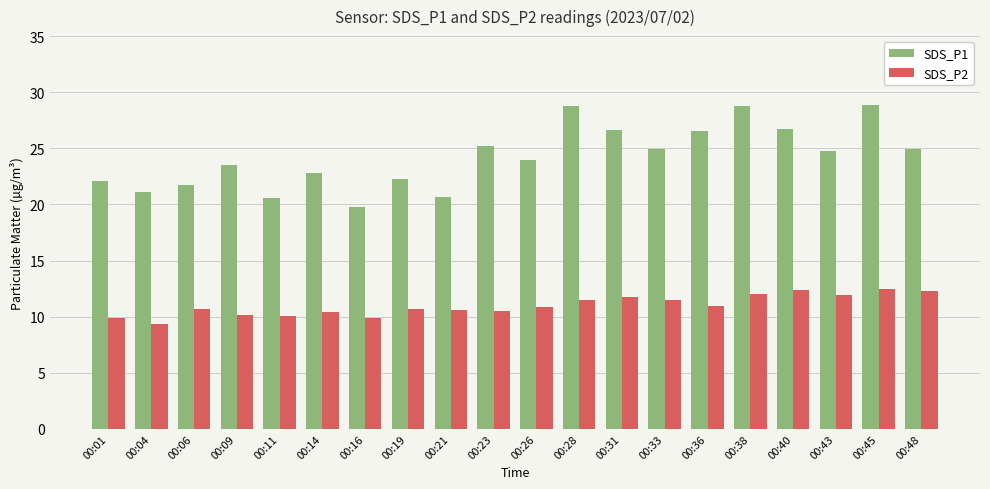

True or false: SDS_P2 has a value of 10.6 at 00:21.

True